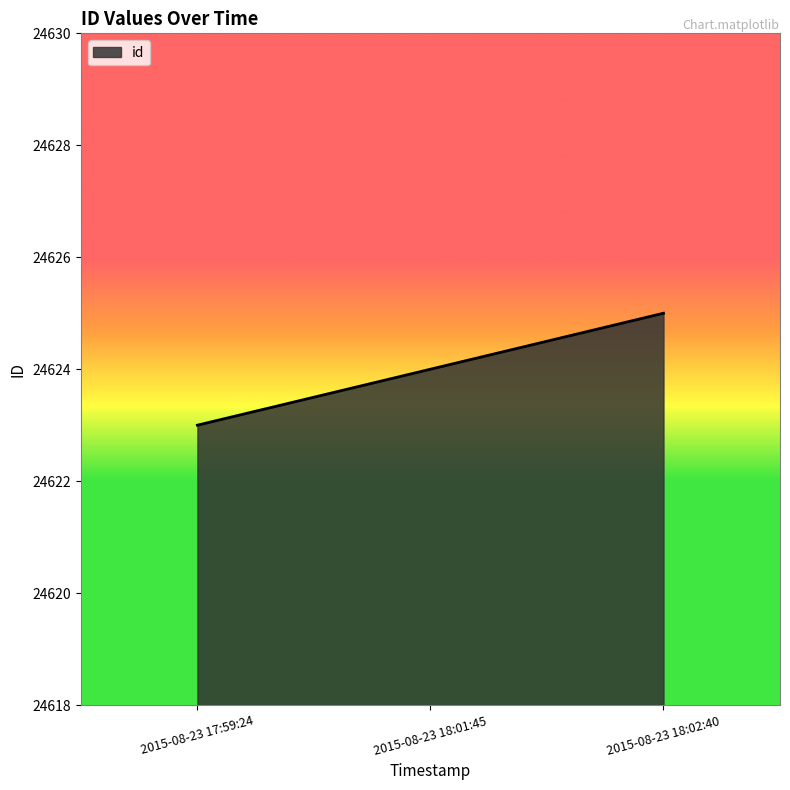

What position from the left is 2015-08-23 18:01:45?

2